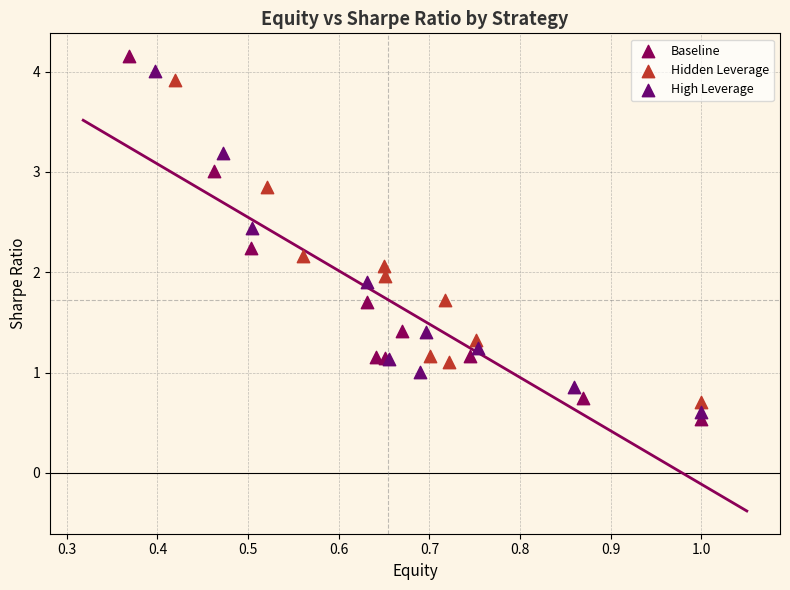

Which series has the widest spread of Y values?

Baseline